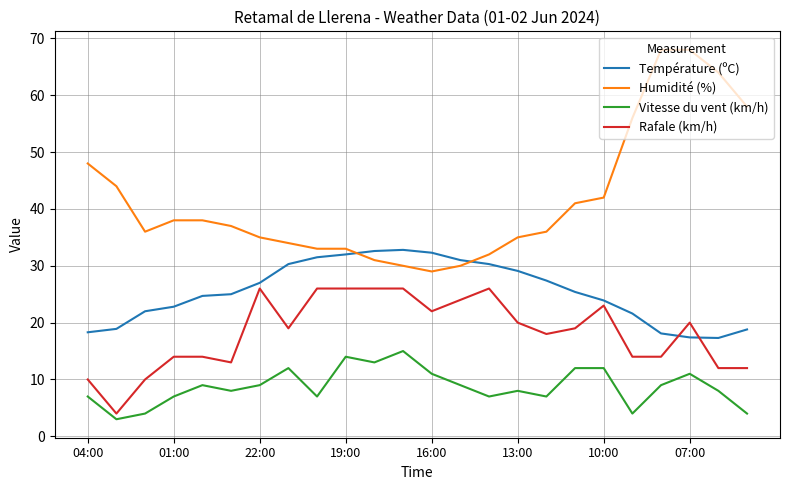

What is the highest value of the Humidité (%) series?

68.0